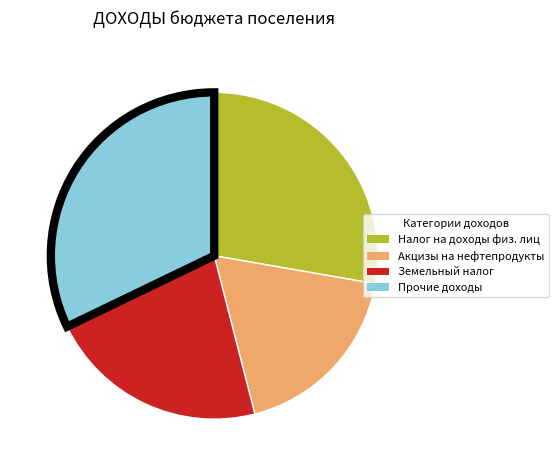

Is there any slice that represents more than half of the pie?

No